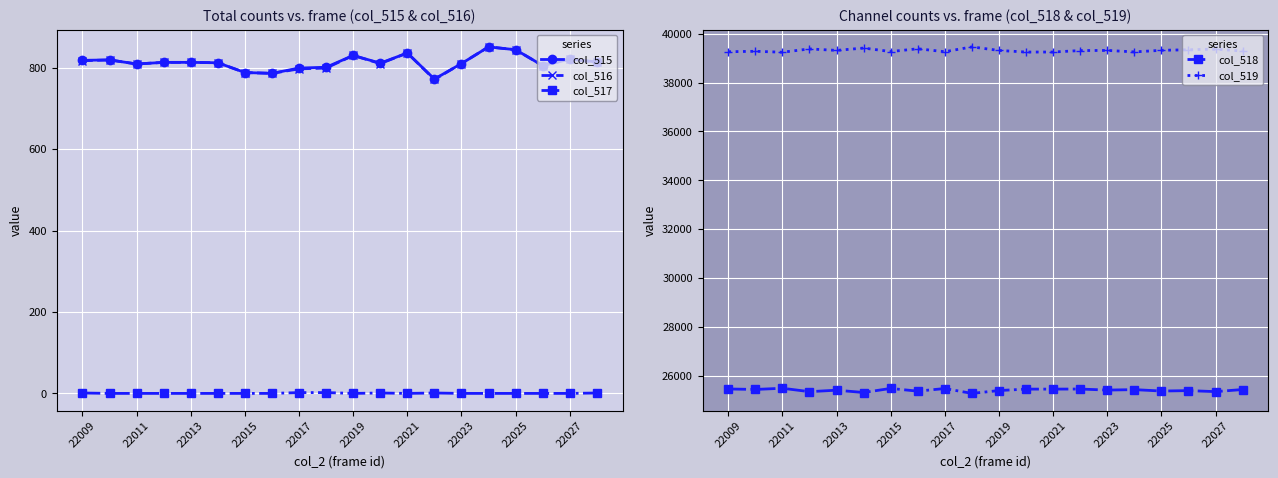

What is the approximate value of col_516 at 22019?

830